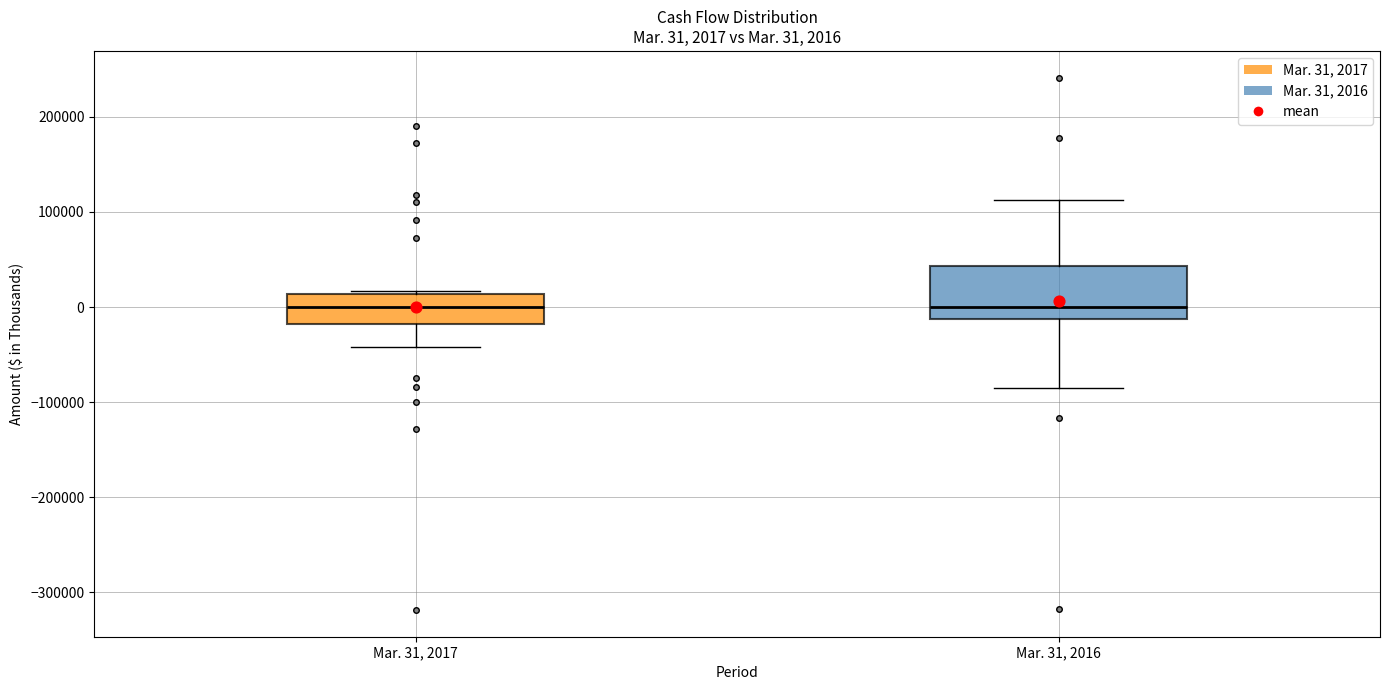

Comparing the boxes themselves (not the whiskers), which one is the tallest?

Mar. 31, 2016